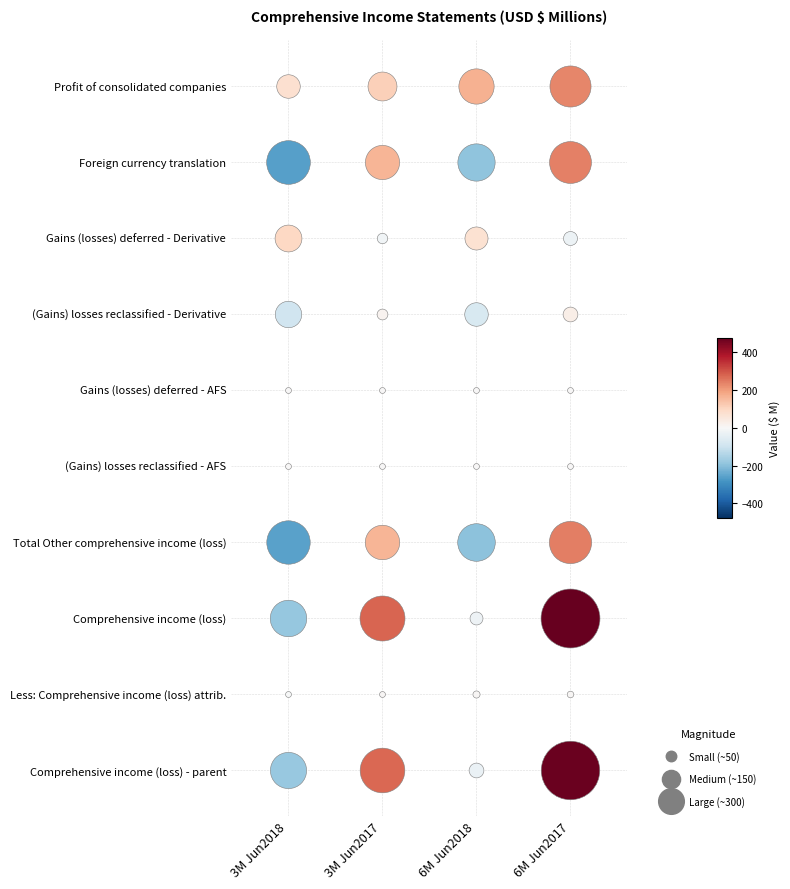

Reading right to left, list all the values displayed in this chart.

Profit of consolidated companies: 3=232	2=171	1=115	0=76
Foreign currency translation: 3=241	2=-191	1=161	0=-262
Gains (losses) deferred - Derivative: 3=-27	2=73	1=-15	0=99
(Gains) losses reclassified - Derivative: 3=30	2=-76	1=16	0=-96
Gains (losses) deferred - AFS: 3=1	2=0	1=1	0=0
(Gains) losses reclassified - AFS: 3=0	2=0	1=0	0=0
Total Other comprehensive income (loss): 3=245	2=-194	1=163	0=-259
Comprehensive income (loss): 3=477	2=-23	1=278	0=-183
Less: Comprehensive income (loss) attrib.: 3=6	2=7	1=4	0=-3
Comprehensive income (loss) - parent: 3=471	2=-30	1=274	0=-180